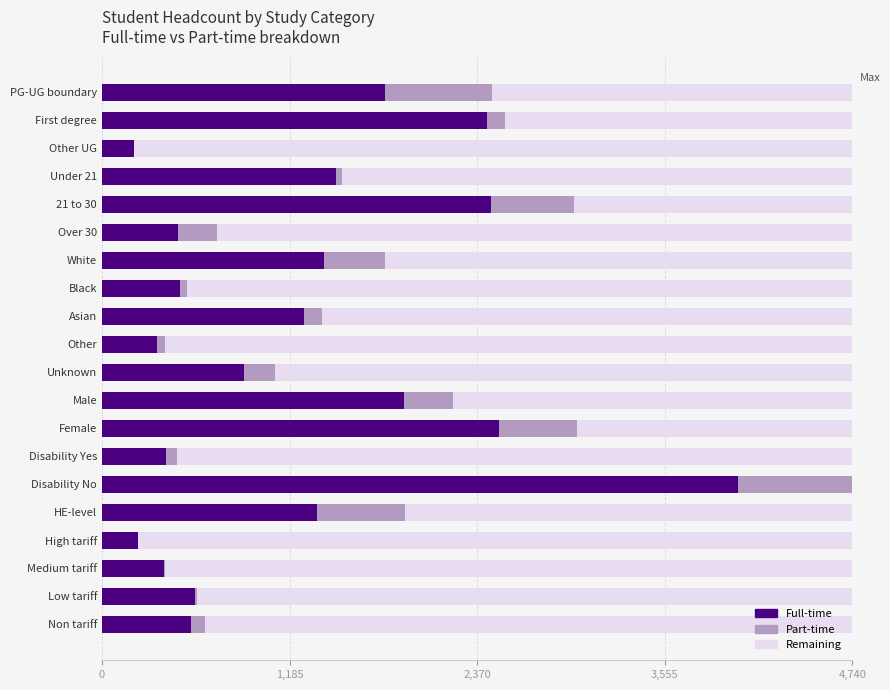

Count the number of data series in this chart.

3